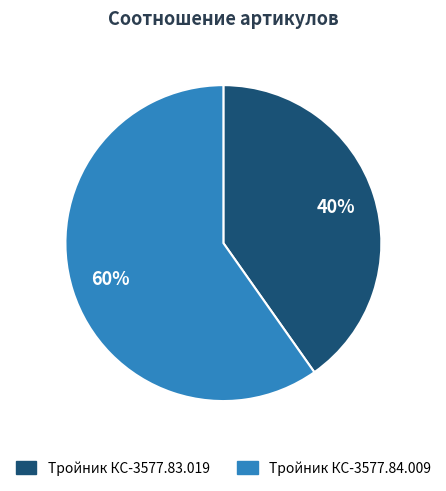

To the nearest percent, what is the combined percentage of Тройник КС-3577.84.009 and Тройник КС-3577.83.019?

100%